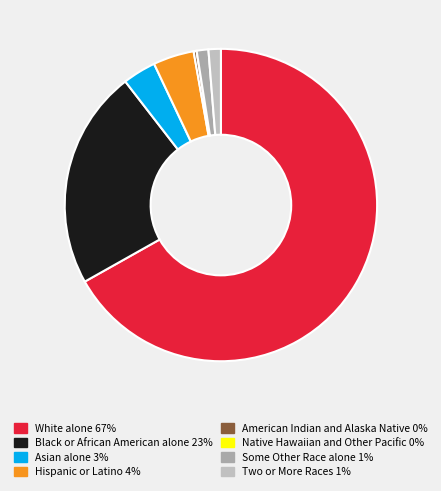

Count the number of slices in the pie.

8